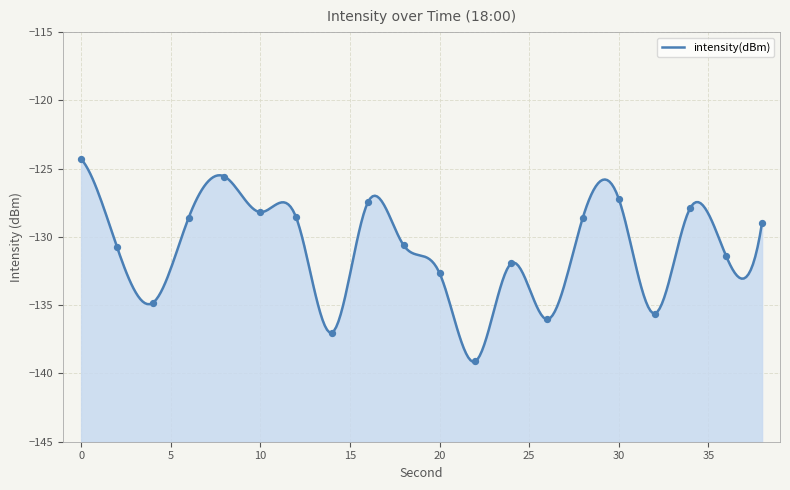

Which has a higher value, 12 or 30?

30